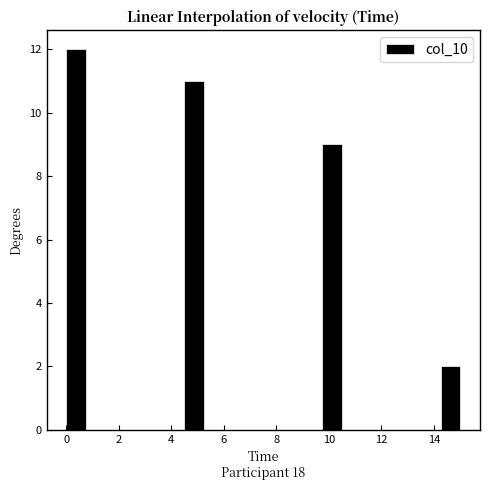

Around what value on the x-axis is the tallest bar? Give the approximate position of its centre, as read against the axis.

0.4